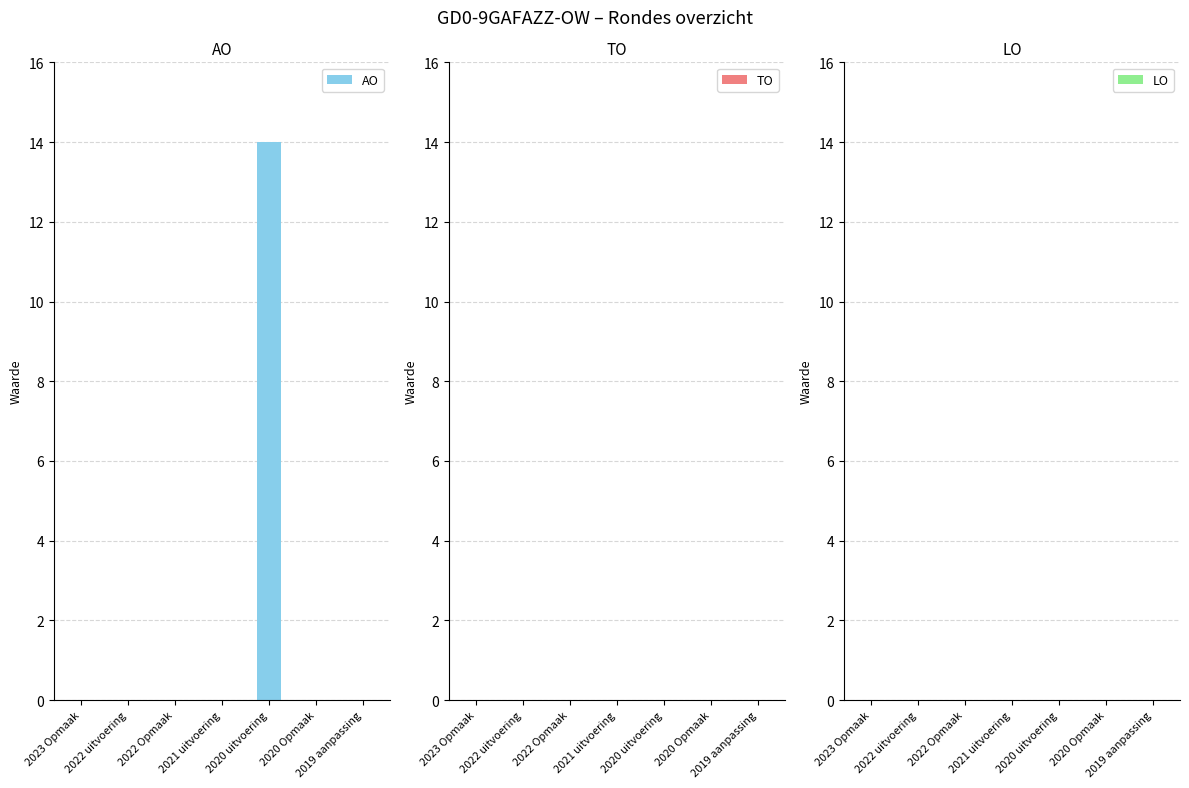

The chart shows a value of -8 at 2019 aanpassing. True or false?

False